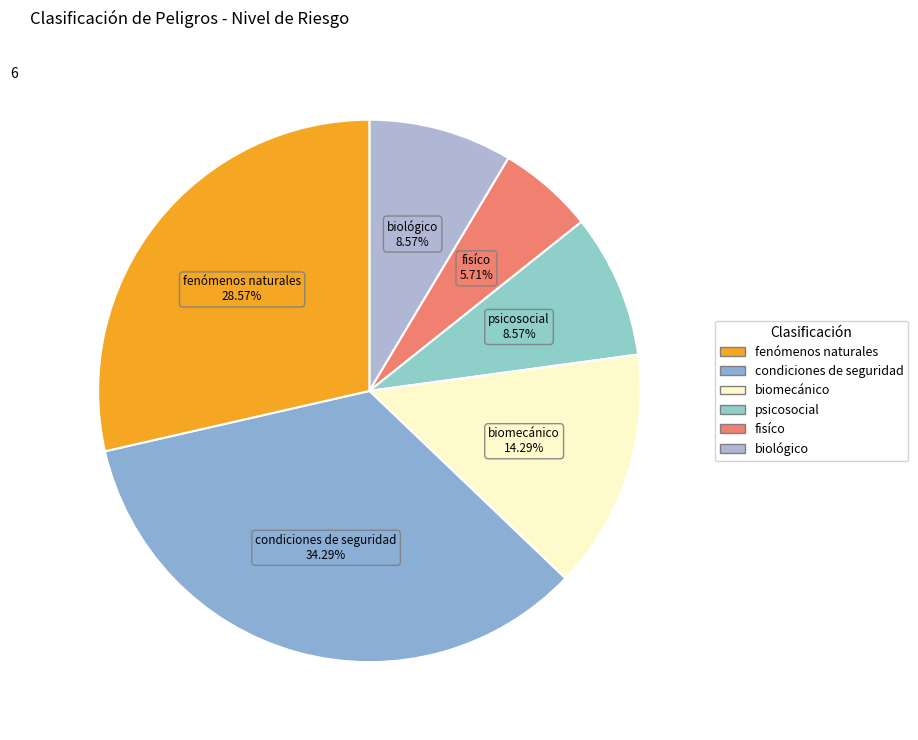

True or false: fisíco accounts for 6% of the total.

True